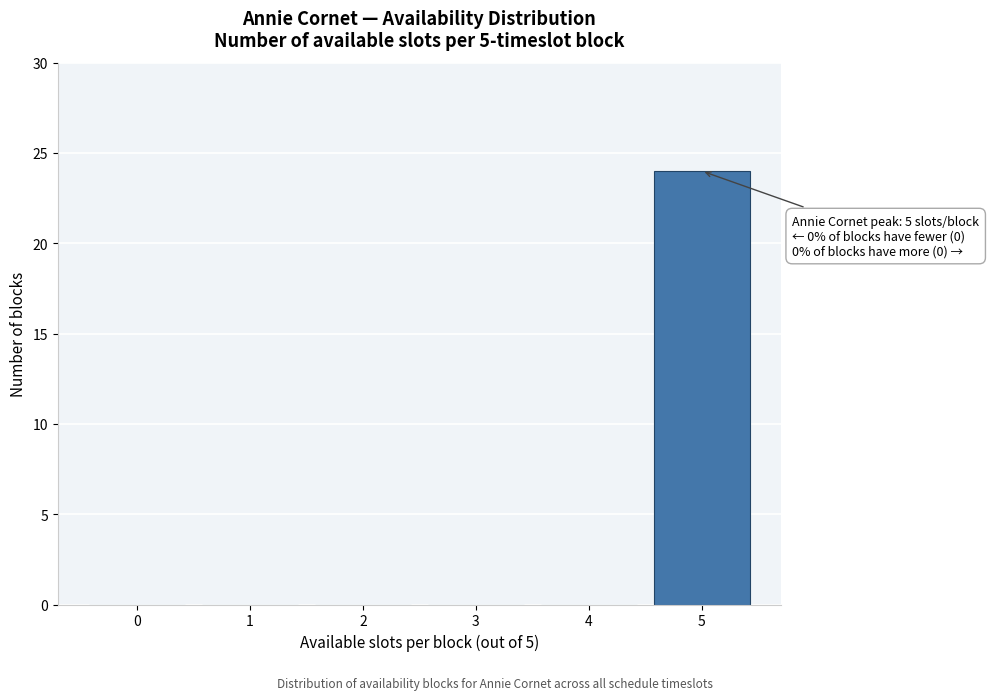

Over which range of the x-axis is the bar tallest?

4.5 to 5.5